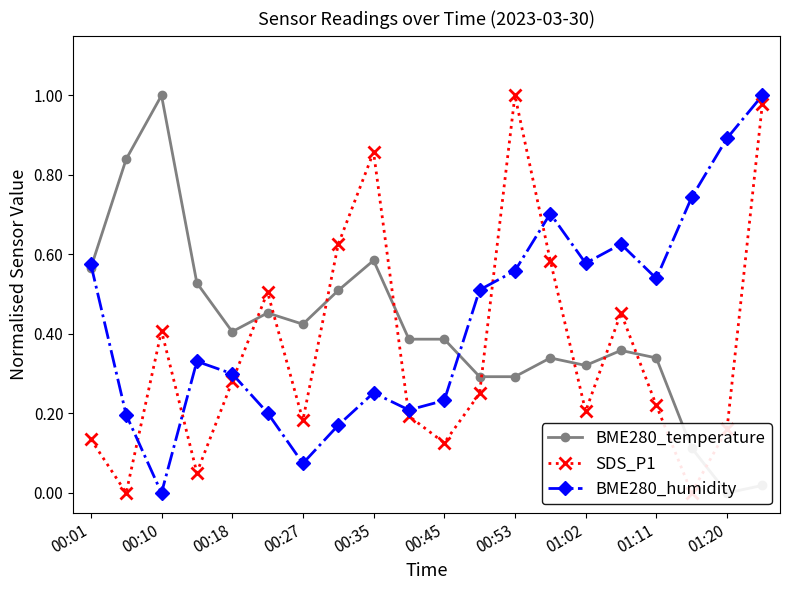

Which series ends up on top after the final intersection of BME280_temperature and SDS_P1?

SDS_P1